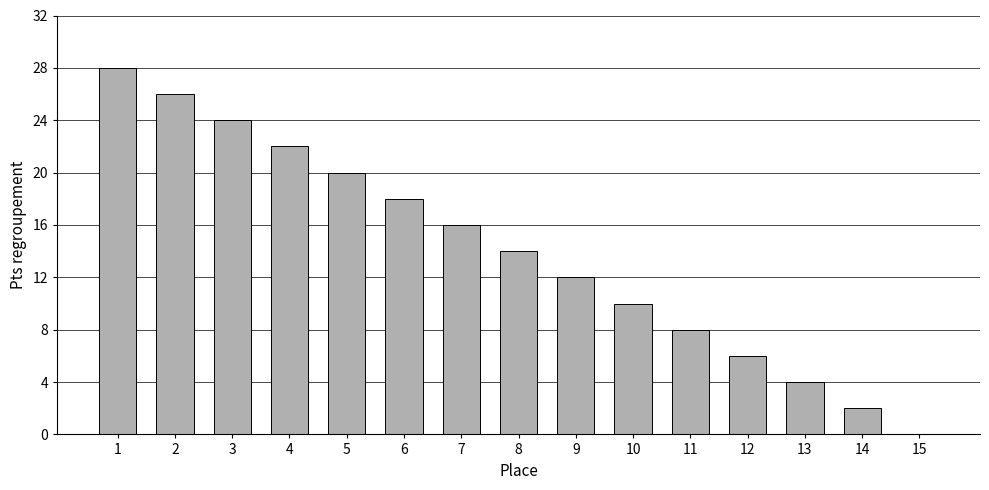

How many series are shown in this chart?

1